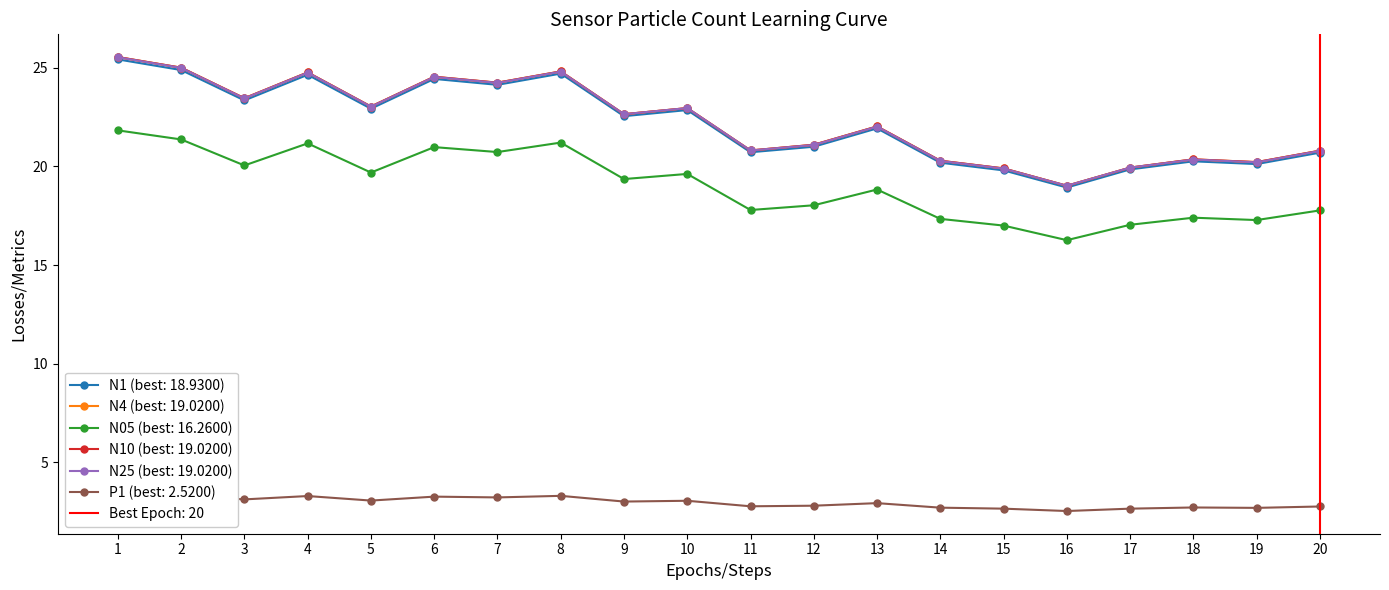

True or false: N1 has more than 0 points higher than both neighbors.

True